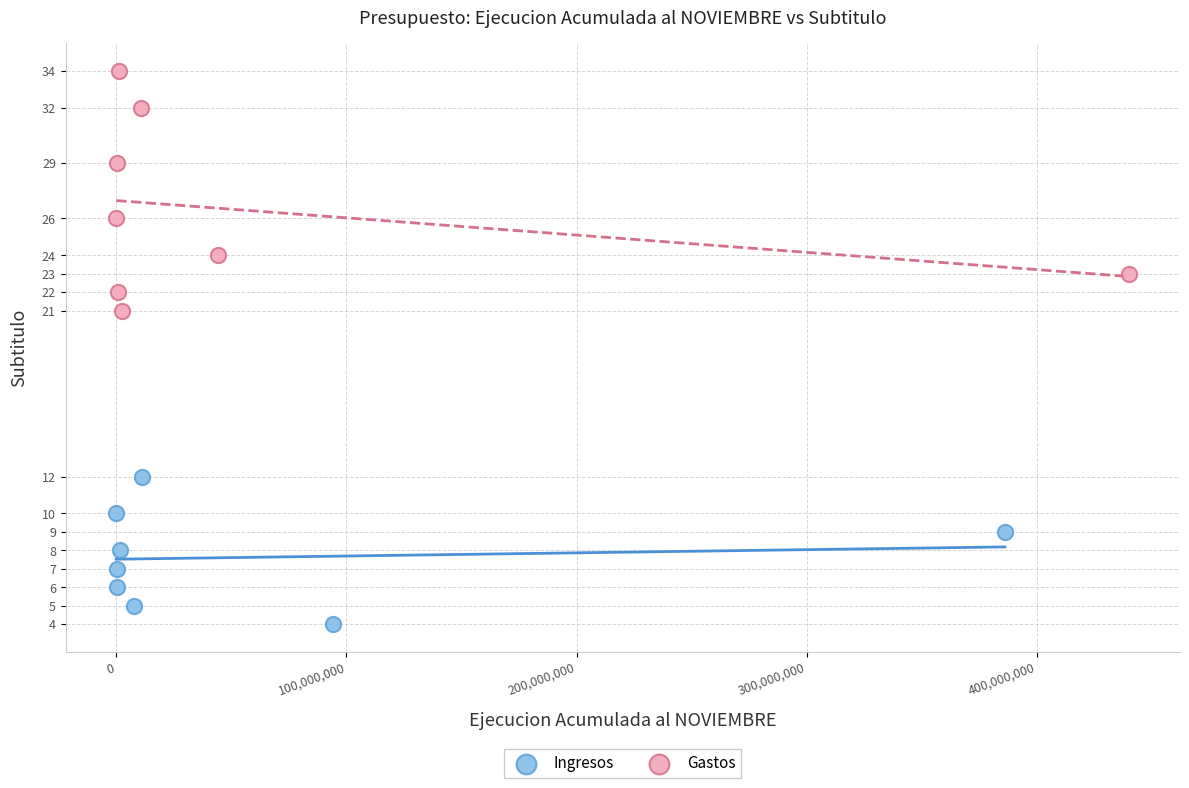

Which series has the largest Y range (max minus min)?

Gastos